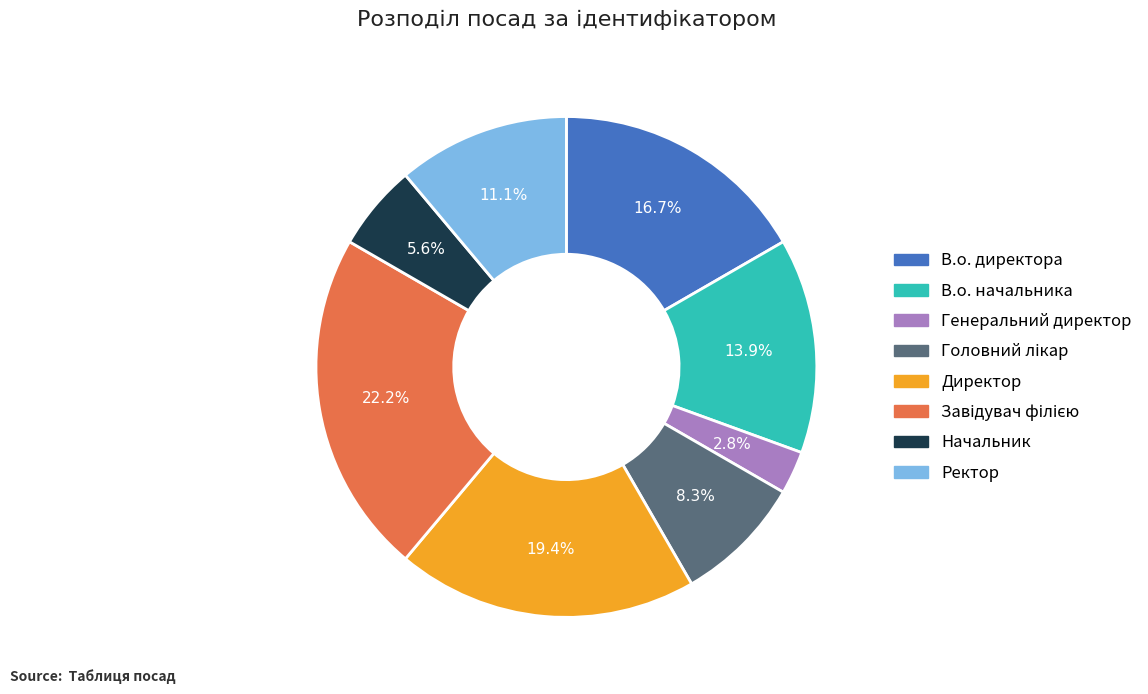

What percentage is NOT represented by Генеральний директор?

97.2%